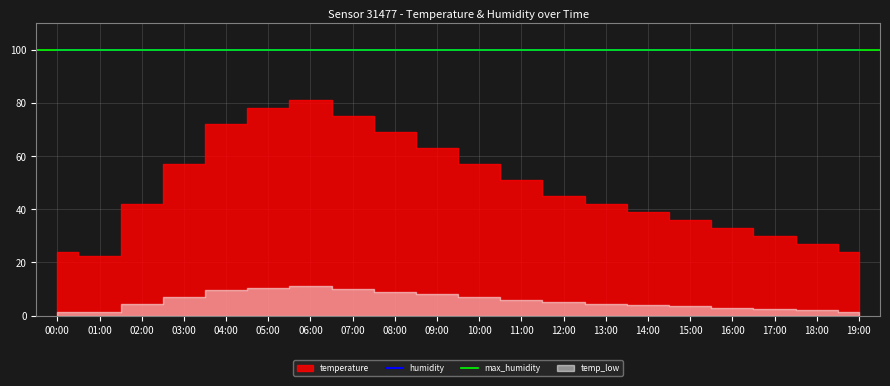

True or false: humidity has a value of 26.8 at 06:00.

False